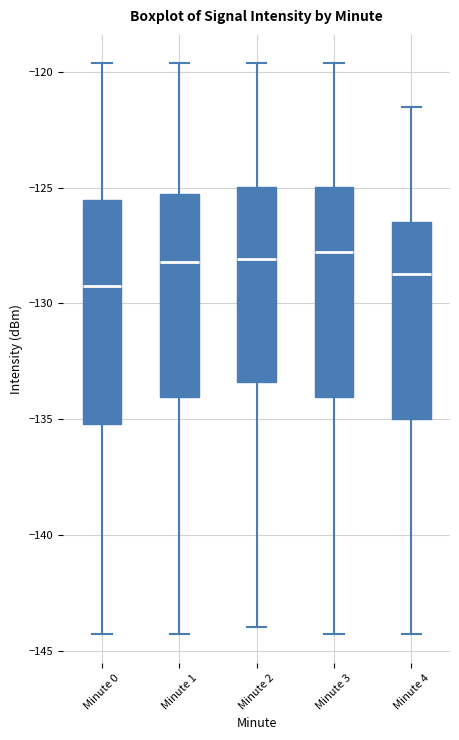

Reading left to right, read every box against the y-axis: the position of its median line, the range the box covers, and the ends of its whiskers. The values are not printed on the chart, so give them approximately, as read against the axis.

Minute 0: median -129.5, box -135.0 to -125.5, whiskers -144.5 to -119.5
Minute 1: median -128.0, box -134.0 to -125.5, whiskers -144.5 to -119.5
Minute 2: median -128.0, box -133.5 to -125.0, whiskers -144.0 to -119.5
Minute 3: median -128.0, box -134.0 to -125.0, whiskers -144.5 to -119.5
Minute 4: median -128.5, box -135.0 to -126.5, whiskers -144.5 to -121.5